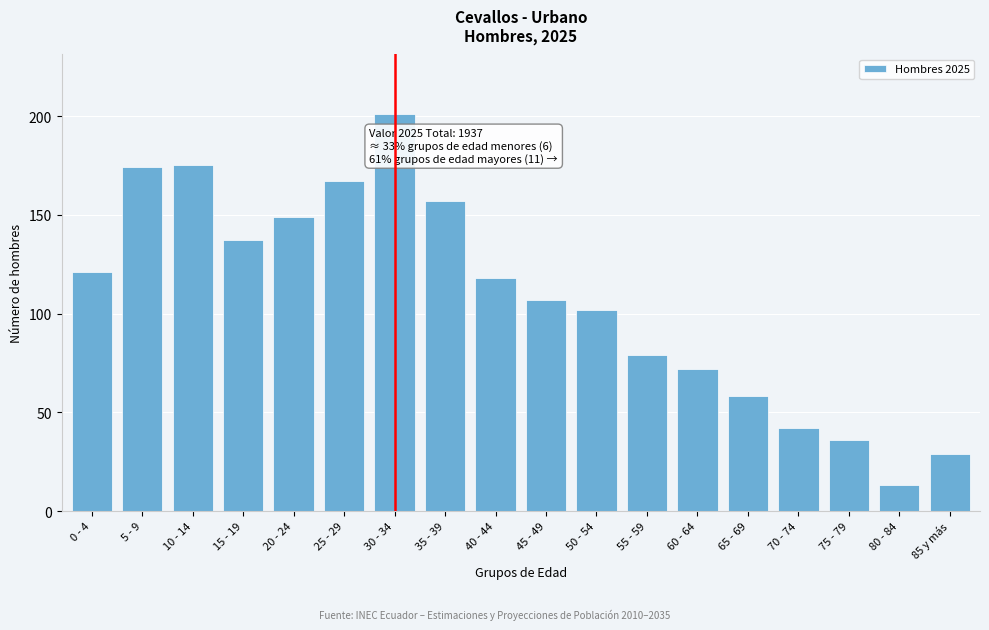

Reading right to left, extract all data points from this chart.

85 y más=29	80 - 84=13	75 - 79=36	70 - 74=42	65 - 69=58	60 - 64=72	55 - 59=79	50 - 54=102	45 - 49=107	40 - 44=118	35 - 39=157	30 - 34=201	25 - 29=167	20 - 24=149	15 - 19=137	10 - 14=175	5 - 9=174	0 - 4=121